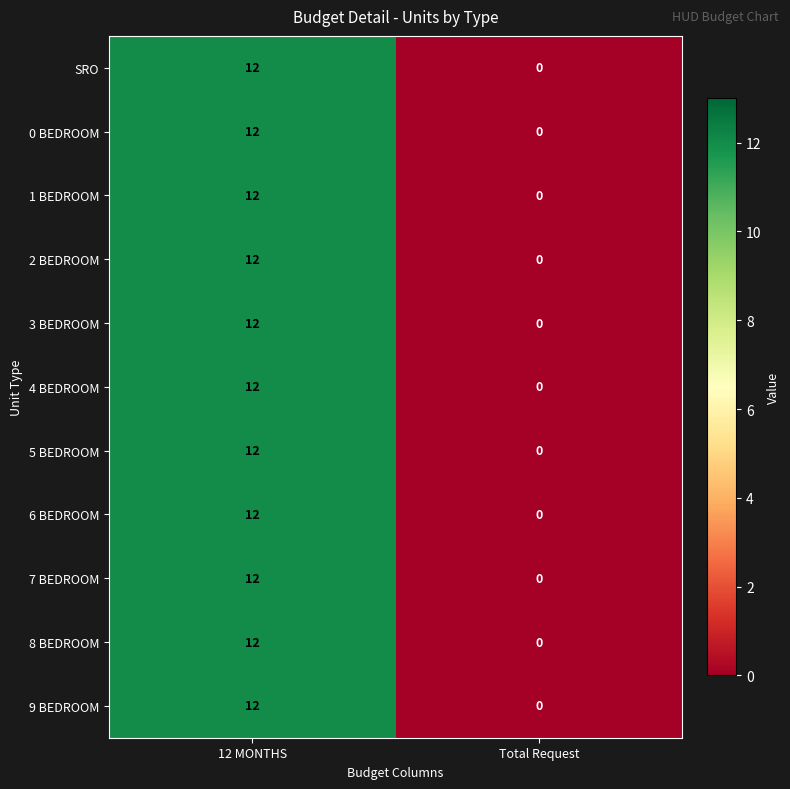

Reading left to right, transcribe all the data shown in this chart.

SRO: 12 MONTHS=12	Total Request=0
0 BEDROOM: 12 MONTHS=12	Total Request=0
1 BEDROOM: 12 MONTHS=12	Total Request=0
2 BEDROOM: 12 MONTHS=12	Total Request=0
3 BEDROOM: 12 MONTHS=12	Total Request=0
4 BEDROOM: 12 MONTHS=12	Total Request=0
5 BEDROOM: 12 MONTHS=12	Total Request=0
6 BEDROOM: 12 MONTHS=12	Total Request=0
7 BEDROOM: 12 MONTHS=12	Total Request=0
8 BEDROOM: 12 MONTHS=12	Total Request=0
9 BEDROOM: 12 MONTHS=12	Total Request=0